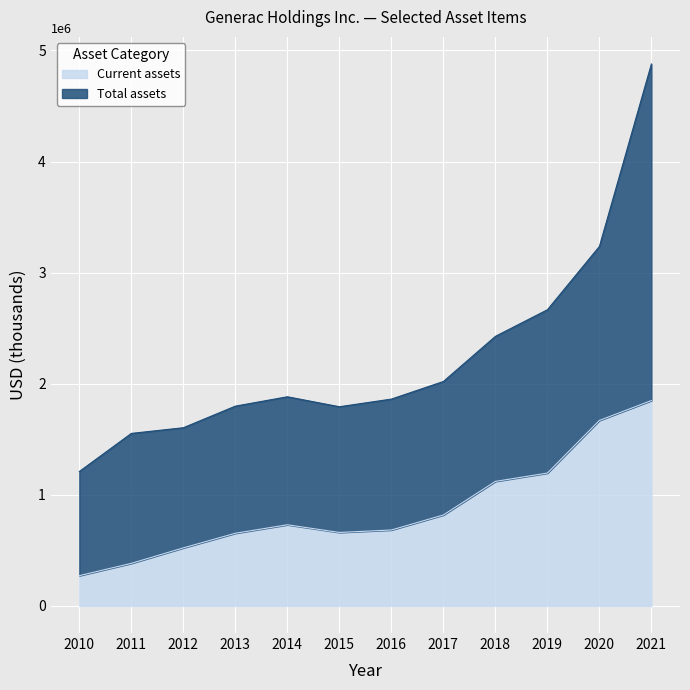

What is the sum of all Total assets values?

26926920